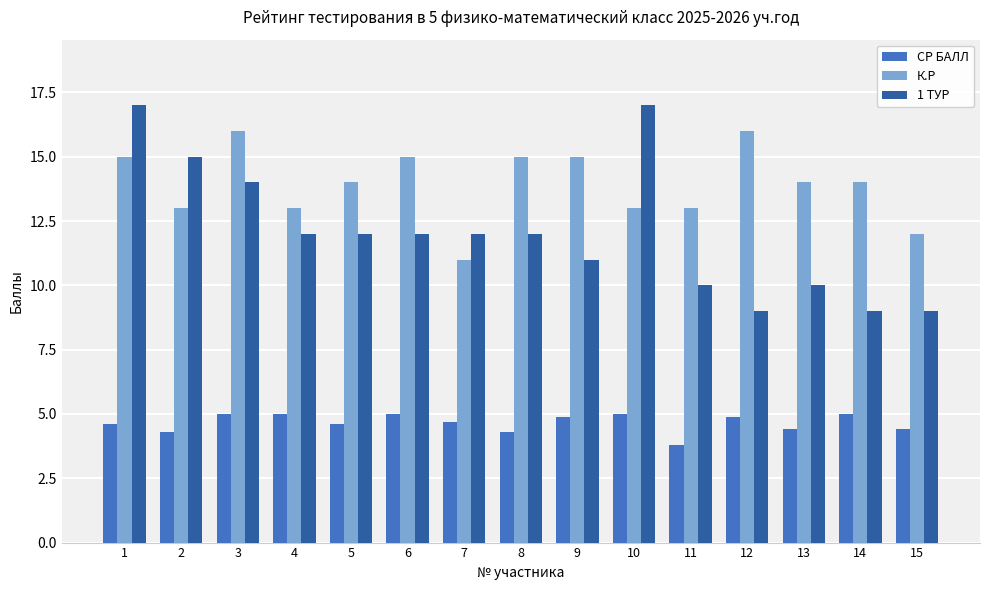

What is the lowest value of the 1 ТУР series?

9.0